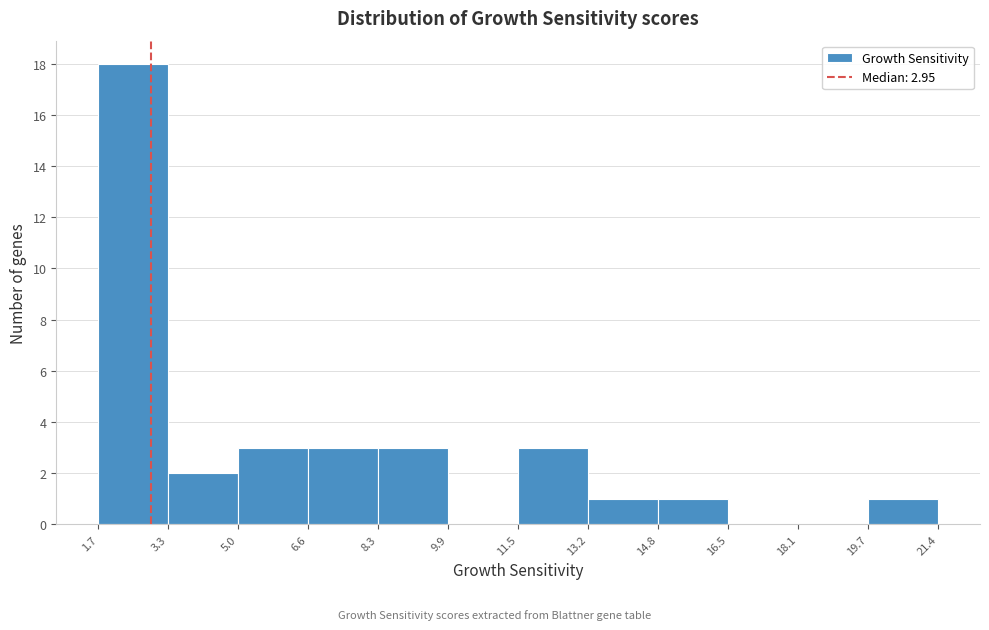

Over which range of the x-axis is the bar tallest?

1.7 to 3.3